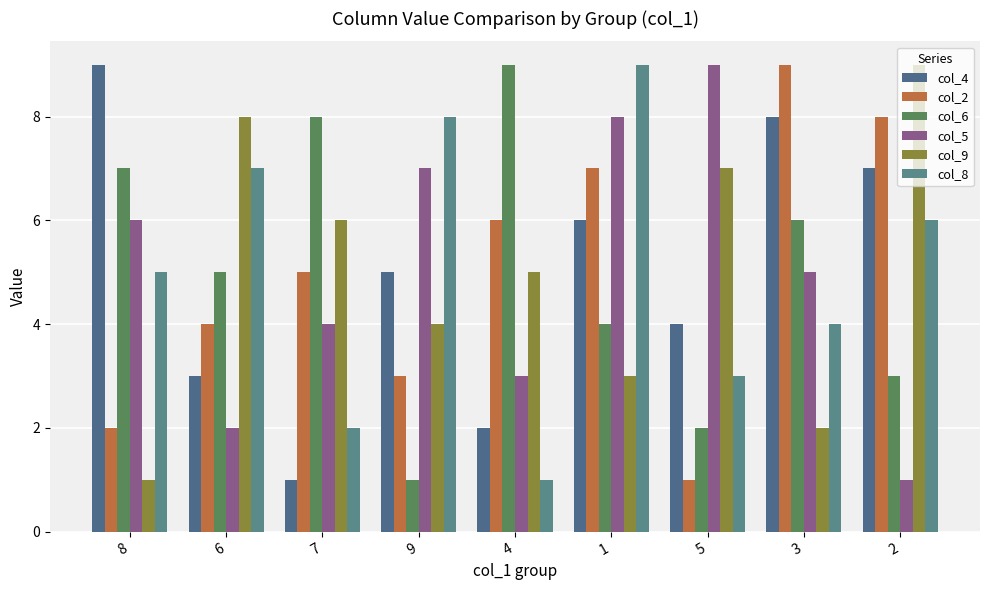

How many values in the col_2 series are below 5?

4